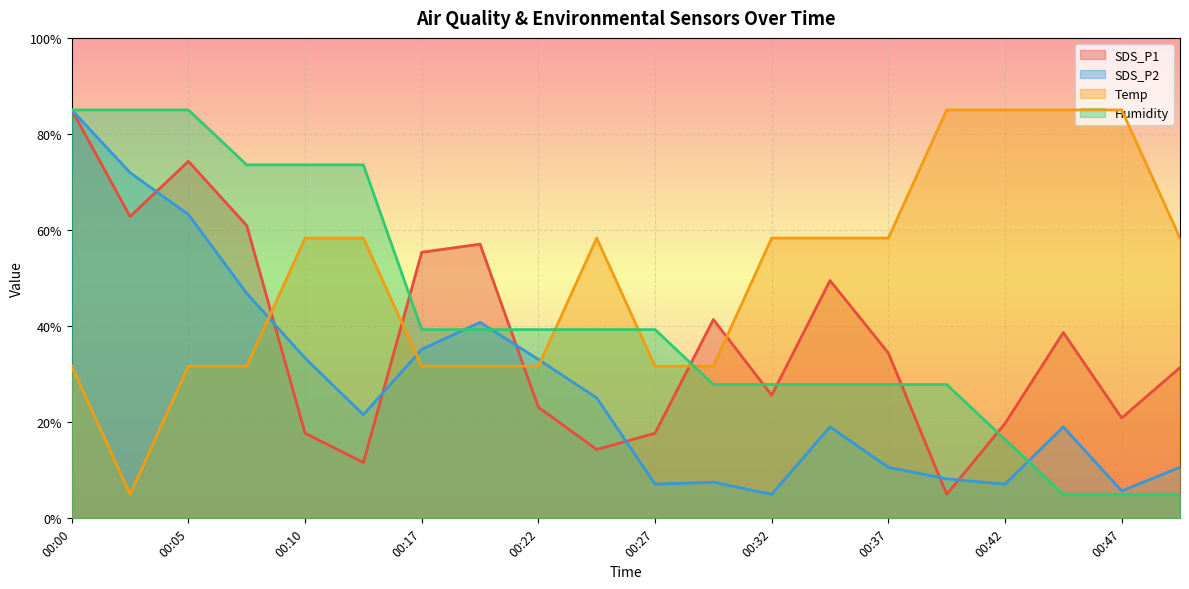

What are all the series names shown in the legend?

SDS_P1, SDS_P2, Temp, Humidity